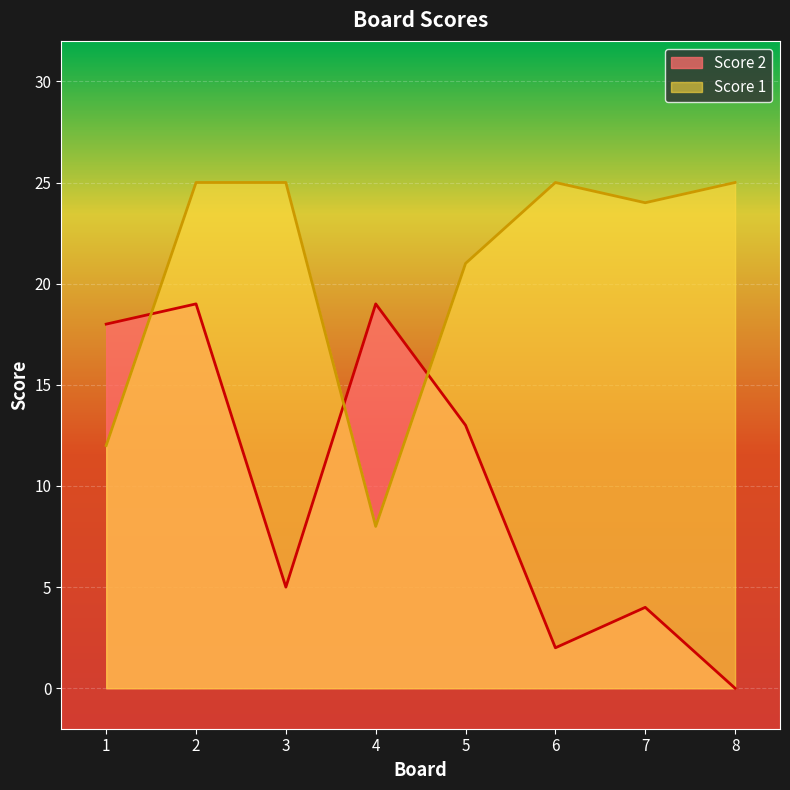

Where is the first local minimum for Score 1?

4